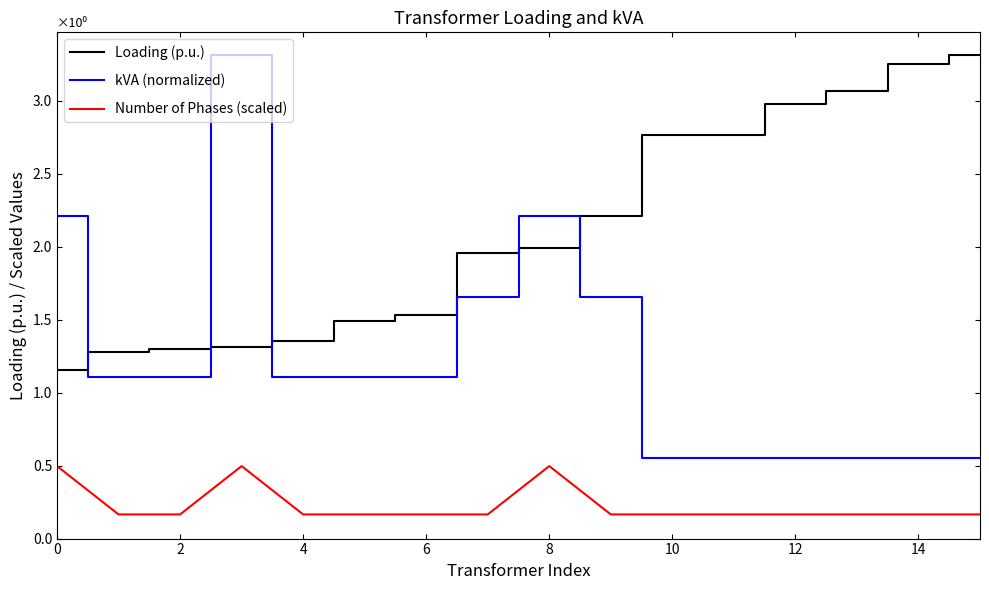

What is the greatest value displayed?

3.3